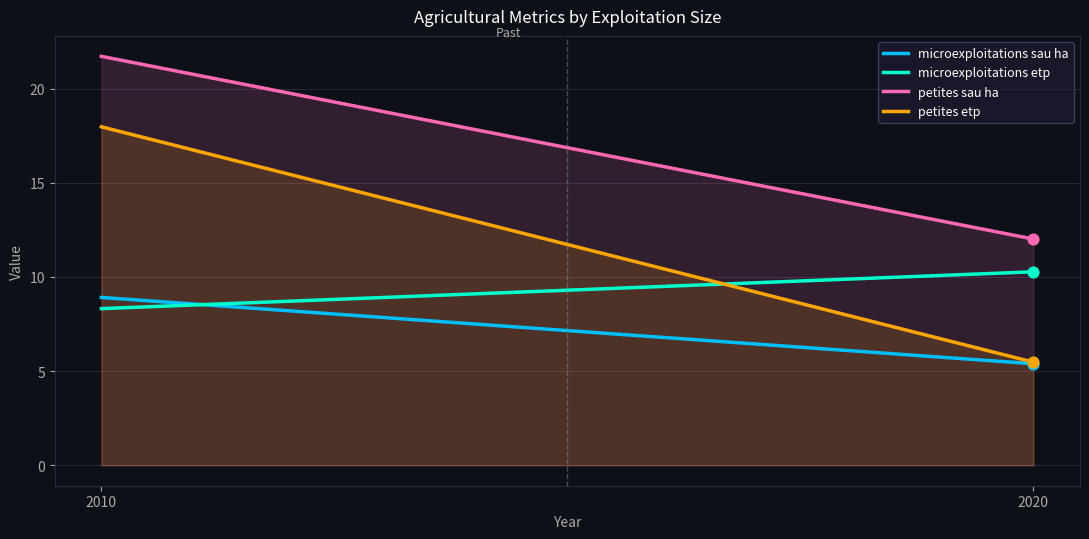

At how many categories does at least one series exceed 7?

300